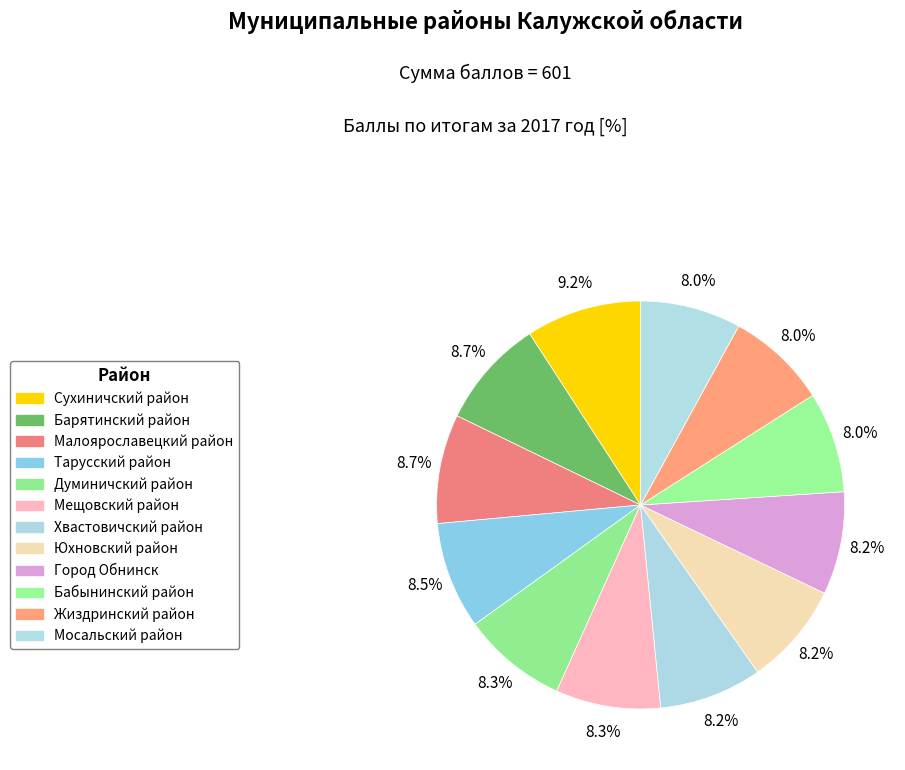

Rank the categories by value from highest to lowest.

Сухиничский район, Барятинский район, Малоярославецкий район, Тарусский район, Думиничский район, Мещовский район, Хвастовичский район, Юхновский район, Город Обнинск, Бабынинский район, Жиздринский район, Мосальский район